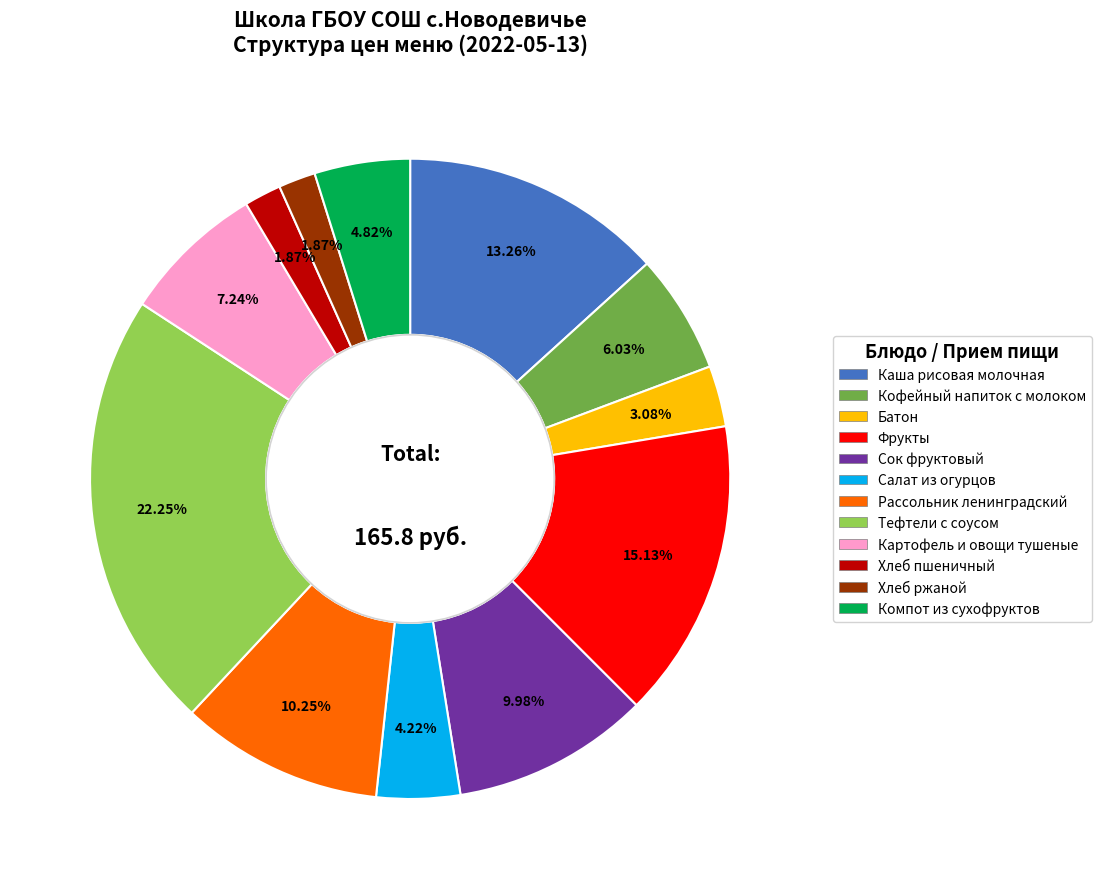

To the nearest percent, what percentage of the pie is Салат из огурцов?

4%